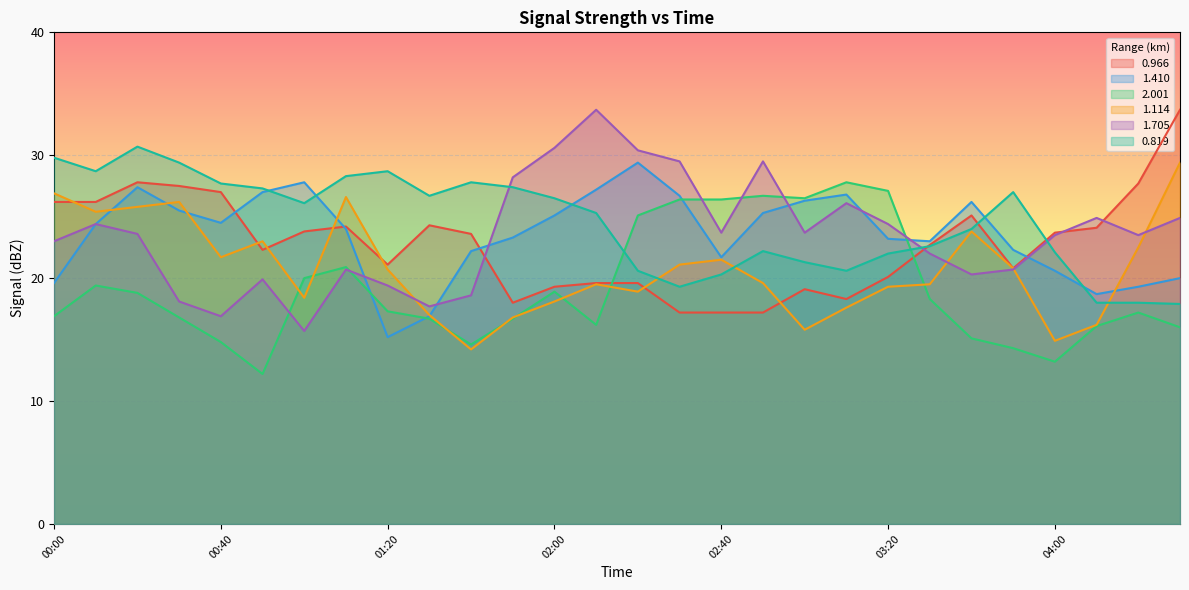

How many times do 1.410 and 0.819 cross each other?

5